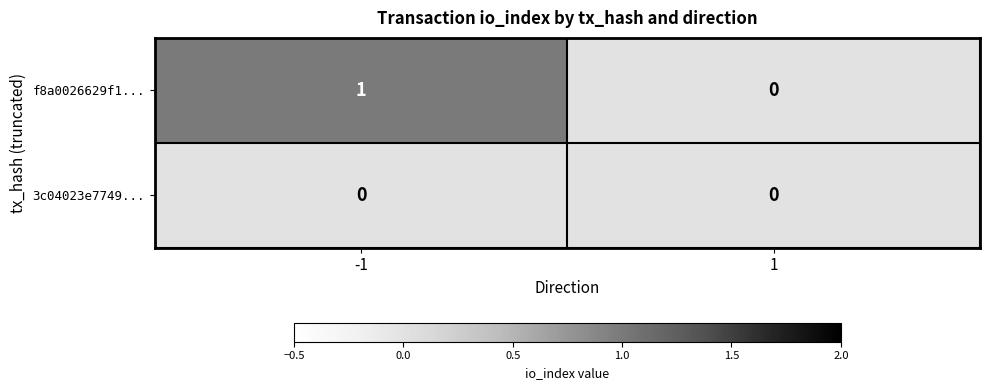

Reading left to right, transcribe all the data shown in this chart.

f8a0026629f1...: -1=1	1=0
3c04023e7749...: -1=0	1=0